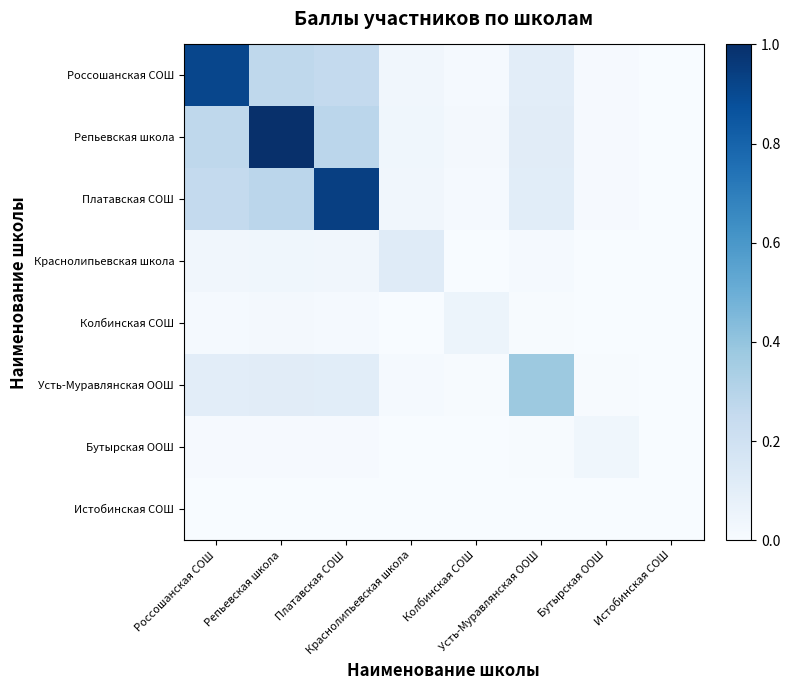

What is the difference between the highest and lowest values at Россошанская СОШ?

0.9